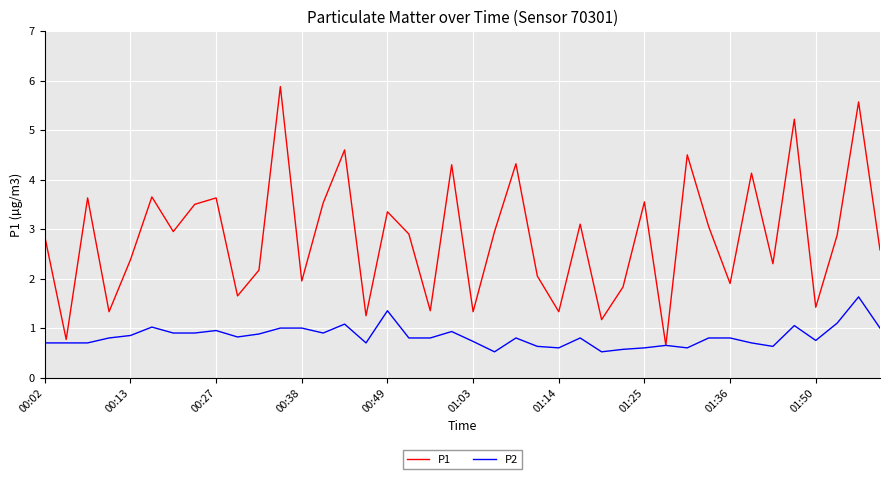

Which series has the largest total across all categories?

P1